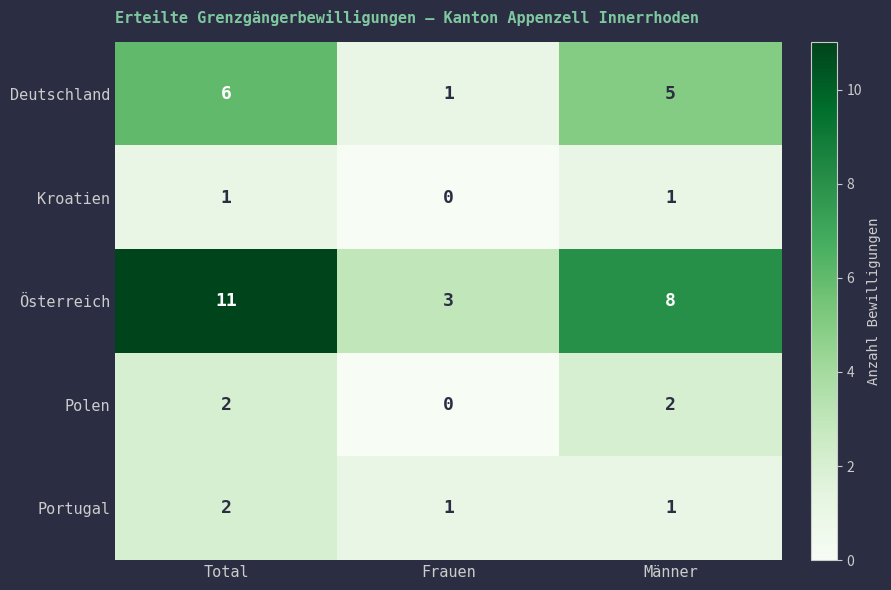

What is the spread (max minus min) of values at Männer?

7